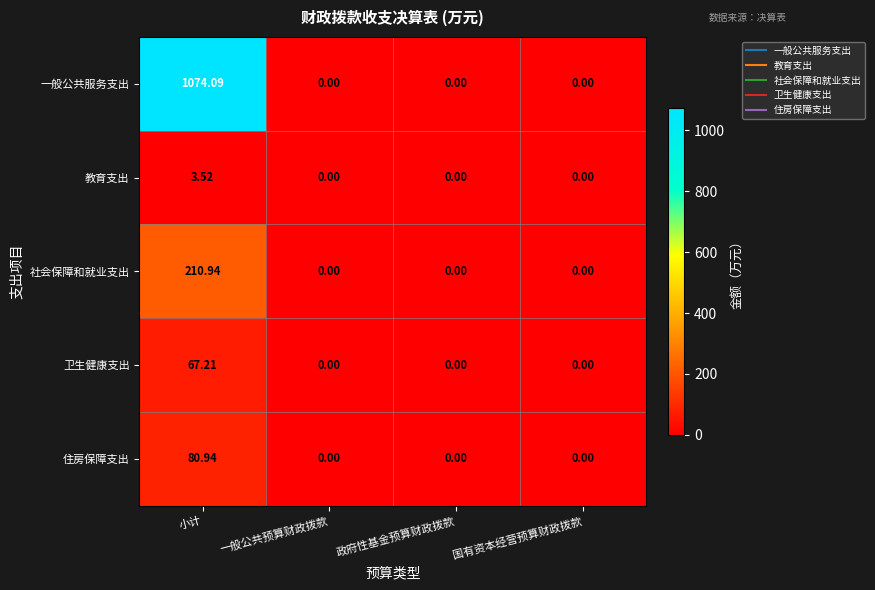

What is the difference between the highest and lowest values at 小计?

1070.6